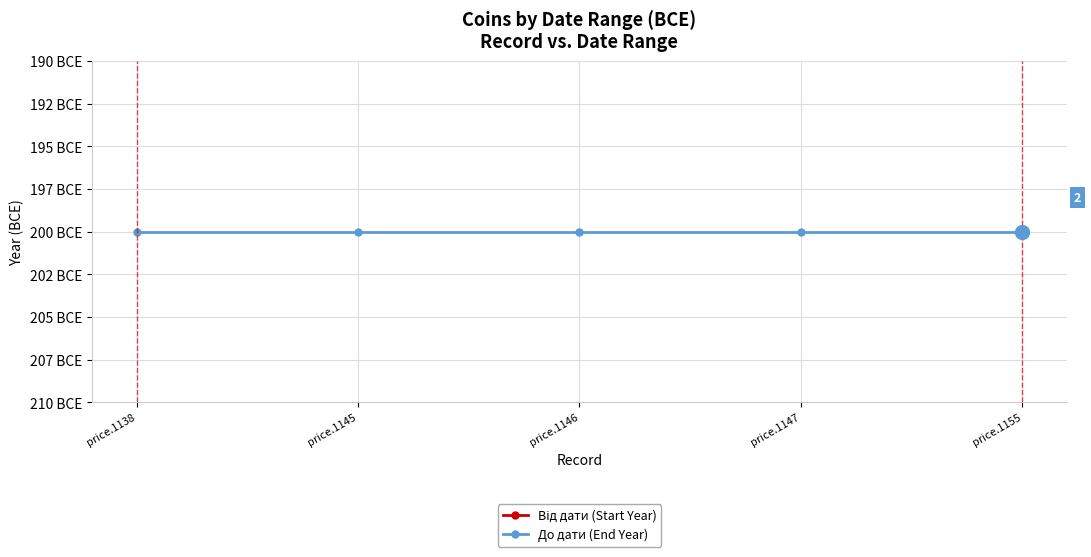

Reading left to right, transcribe all the data shown in this chart.

Від дати (Start Year): -280	-280	-280	-280	-280
До дати (End Year): -200	-200	-200	-200	-200